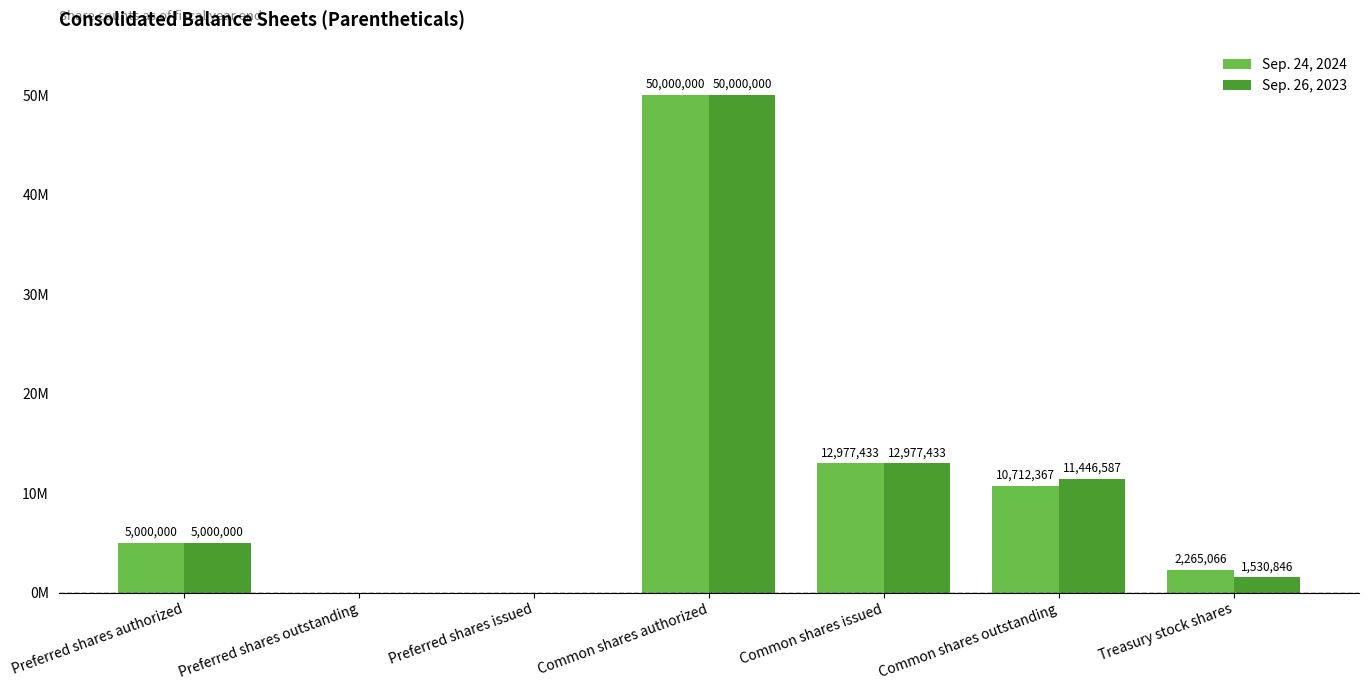

Does the chart contain stacked bars?

No